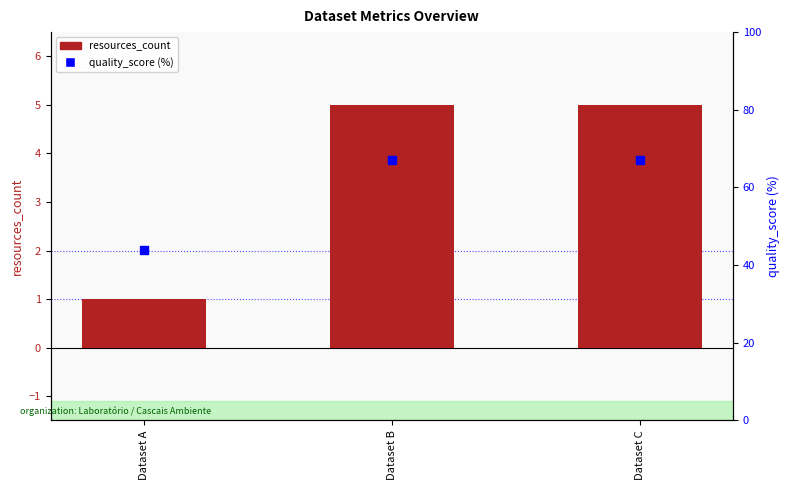

At which category is the sum across all series the highest?

Dataset B